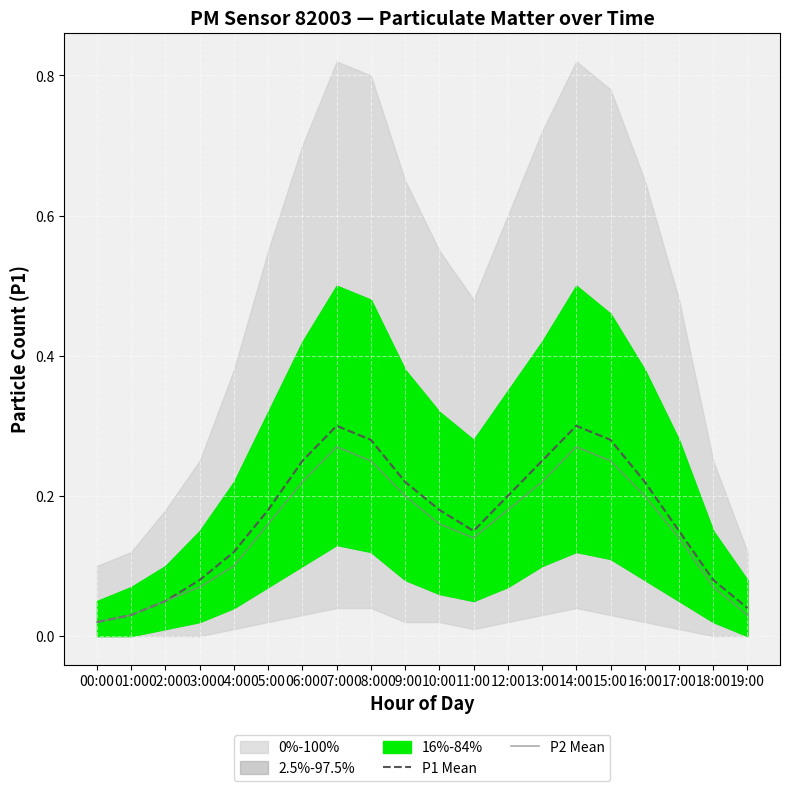

How many lines are shown in the chart?

2